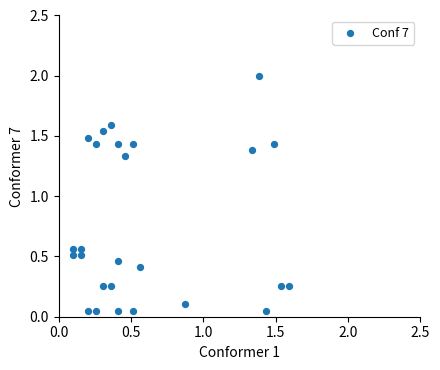

What is the range of Y values (max minus min)?

1.9